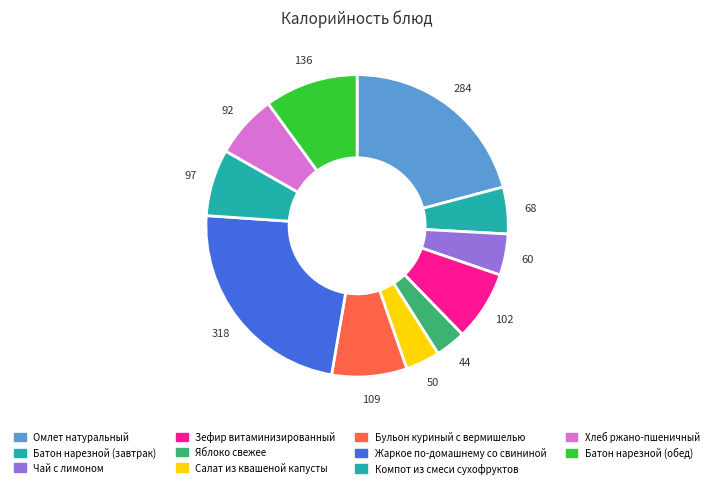

Does any single category account for the majority?

No